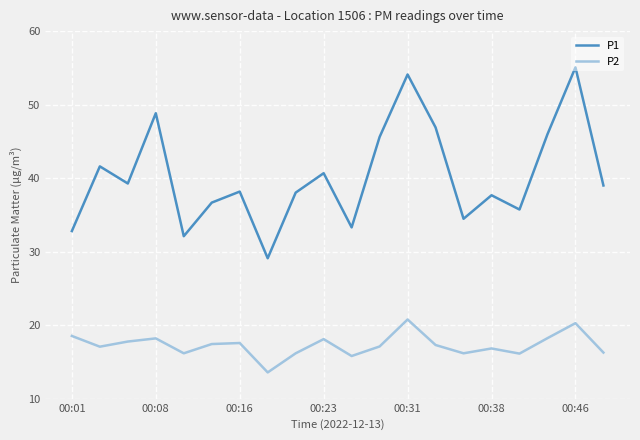

What is the average value of the P2 series?

17.3